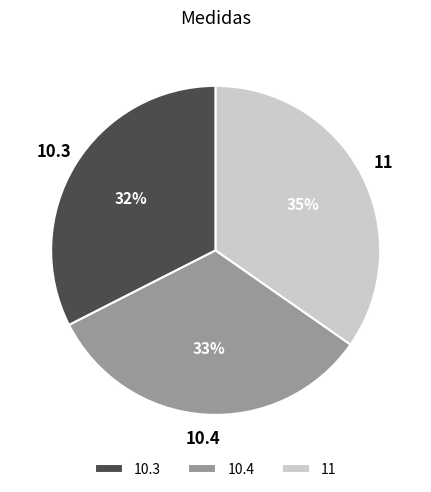

Combined, do 10.4 and 11 account for over 50%?

Yes